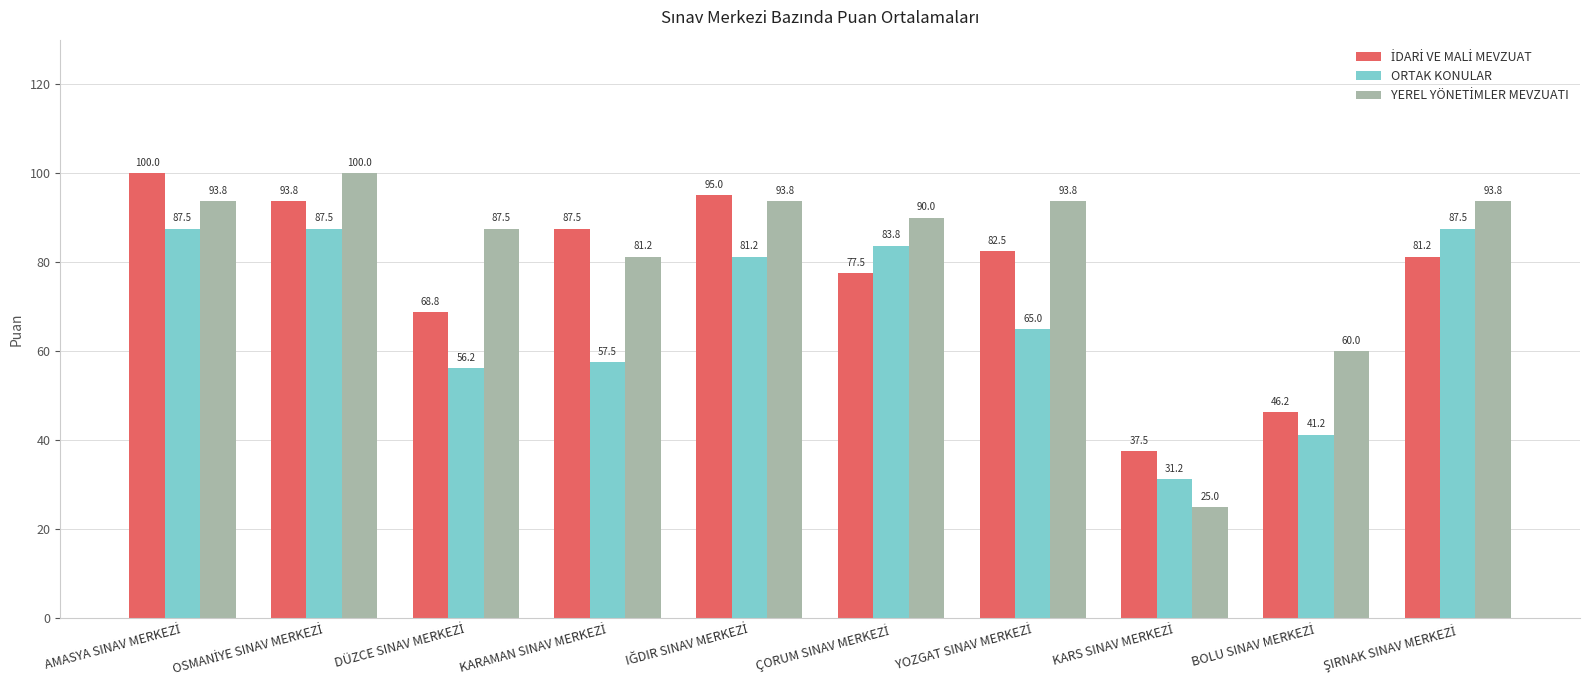

What is the greatest value displayed?

100.0